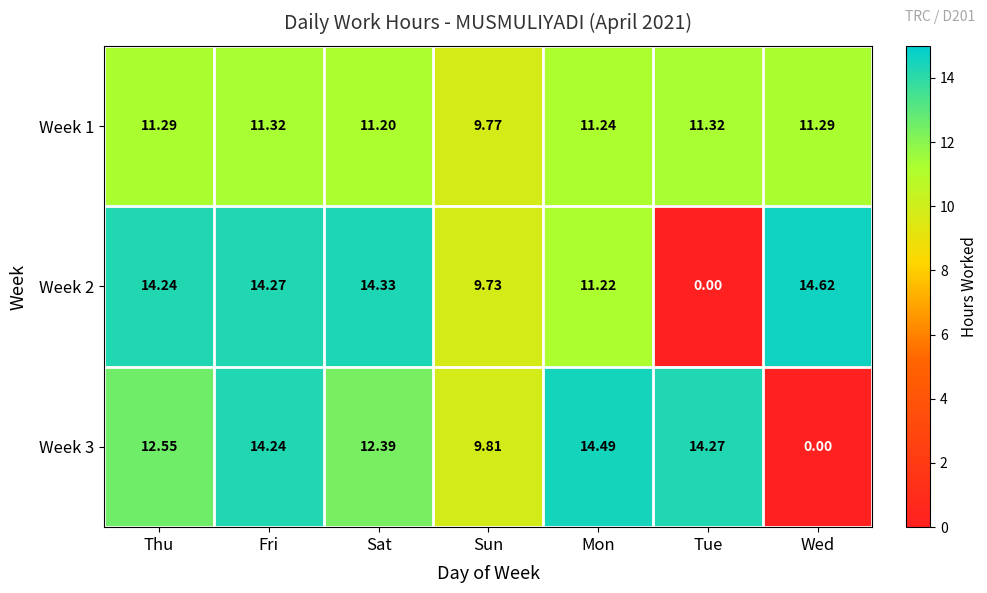

Where does the Week 3 series first go above 12?

Thu